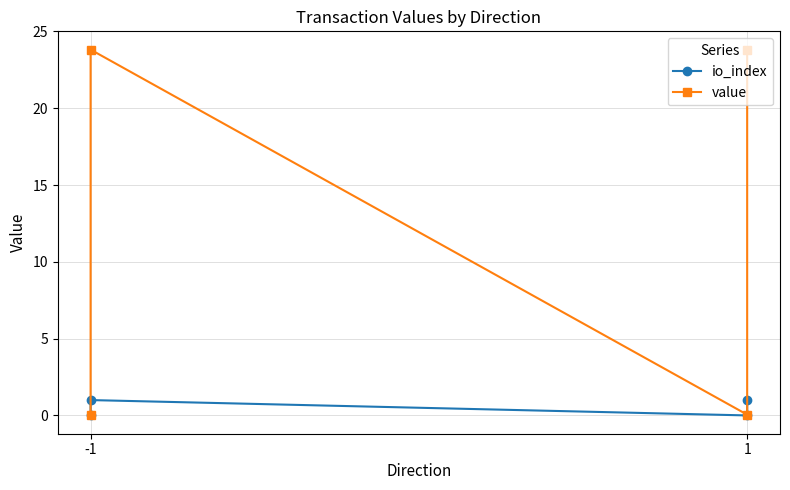

Which category has the highest value in the value series?

-1